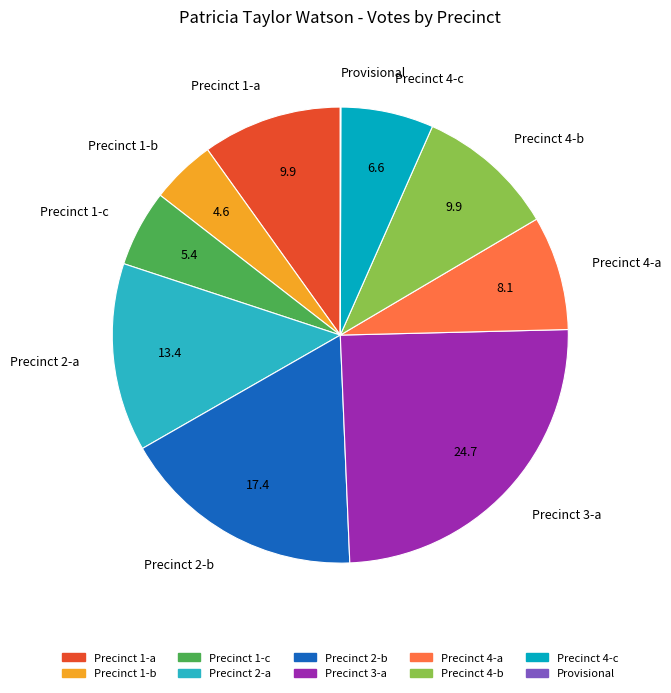

The Precinct 1-b slice represents 10% of the pie. True or false?

False